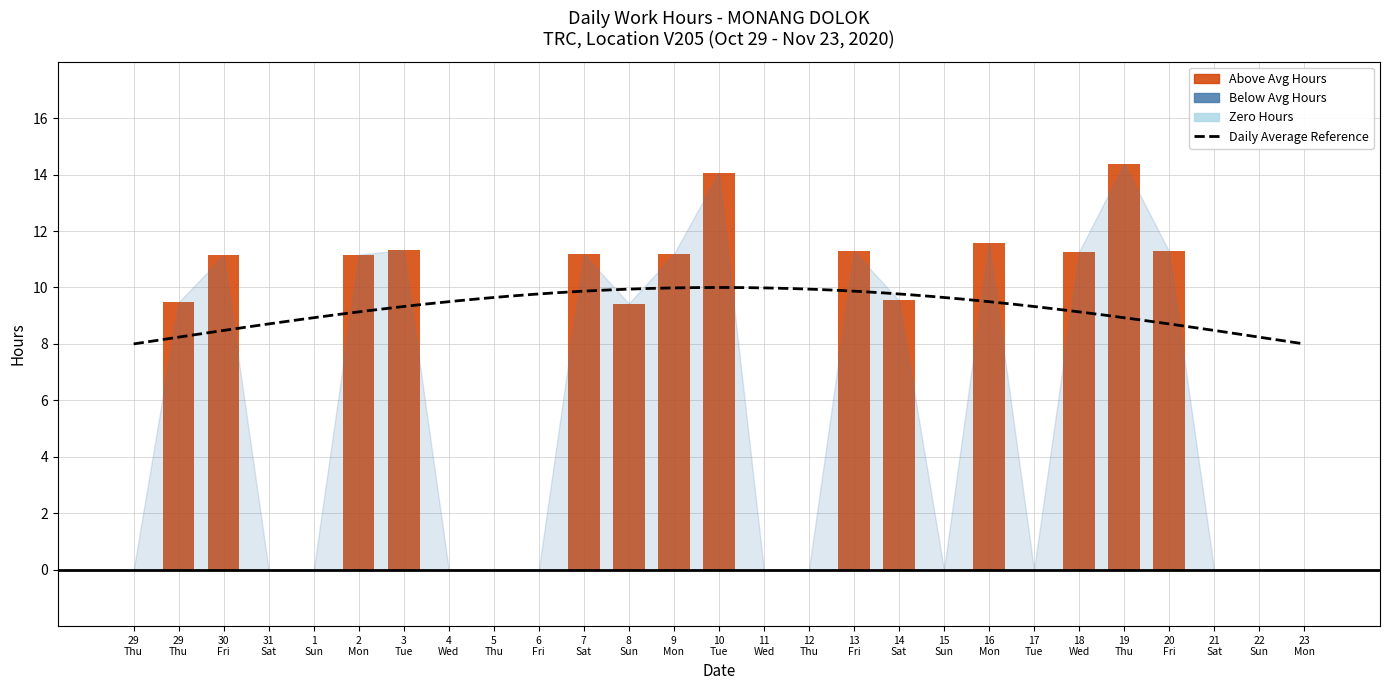

The chart shows a value of 20.1 at 3. True or false?

False